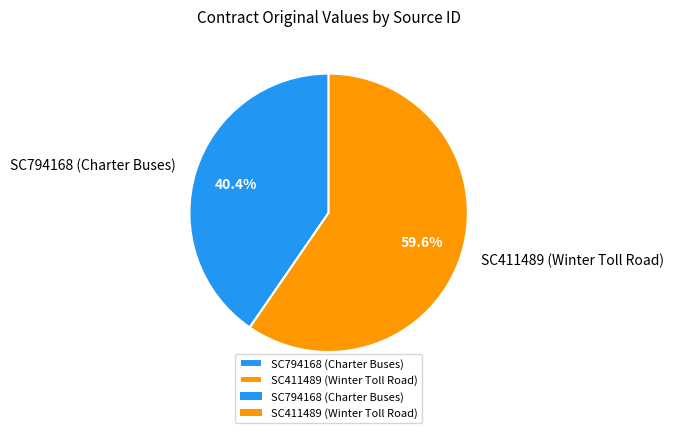

Which category has the smallest portion of the pie?

SC794168 (Charter Buses)